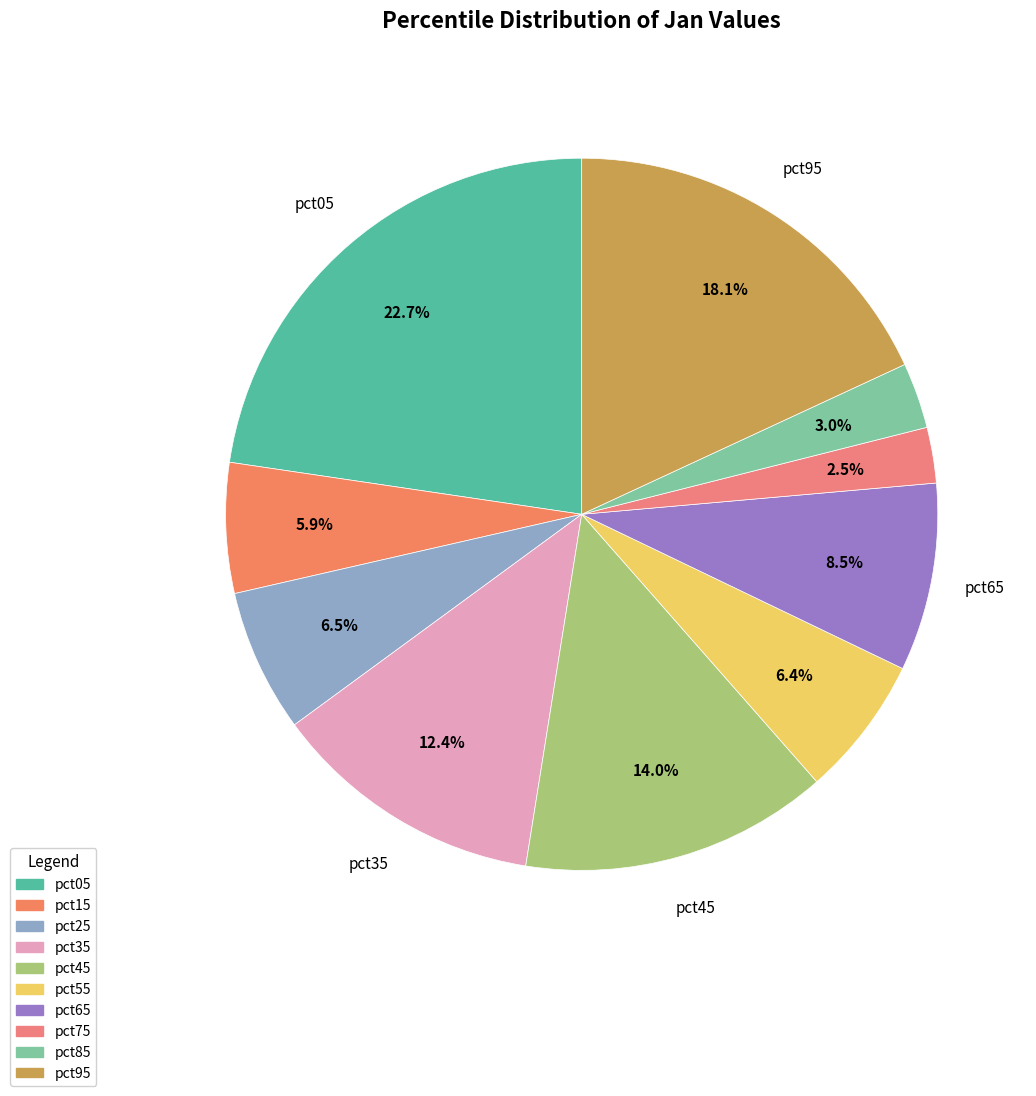

What portion of the pie excludes pct55?

93.6%